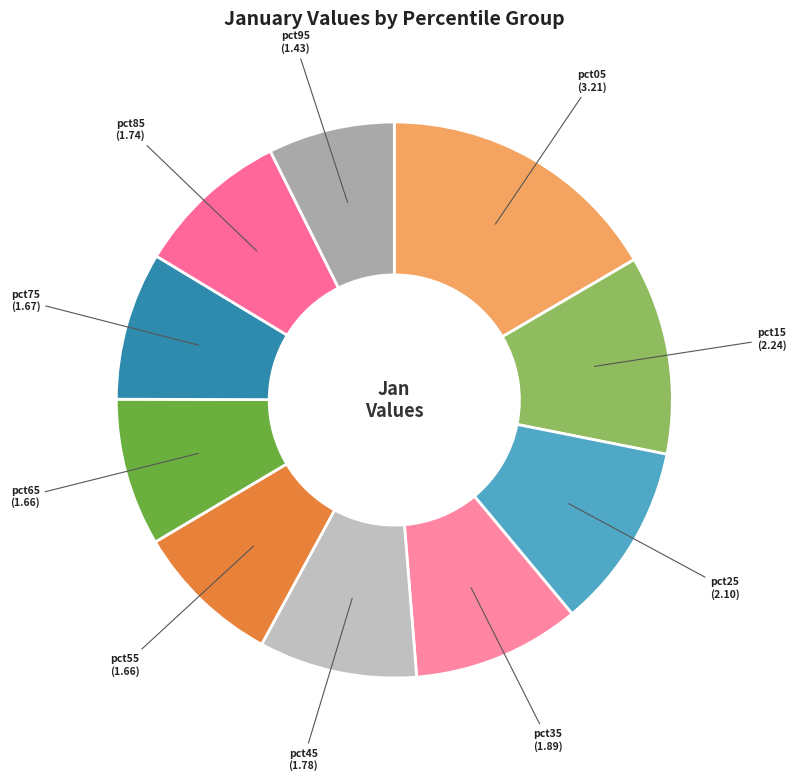

Which category has the biggest portion of the pie?

pct05